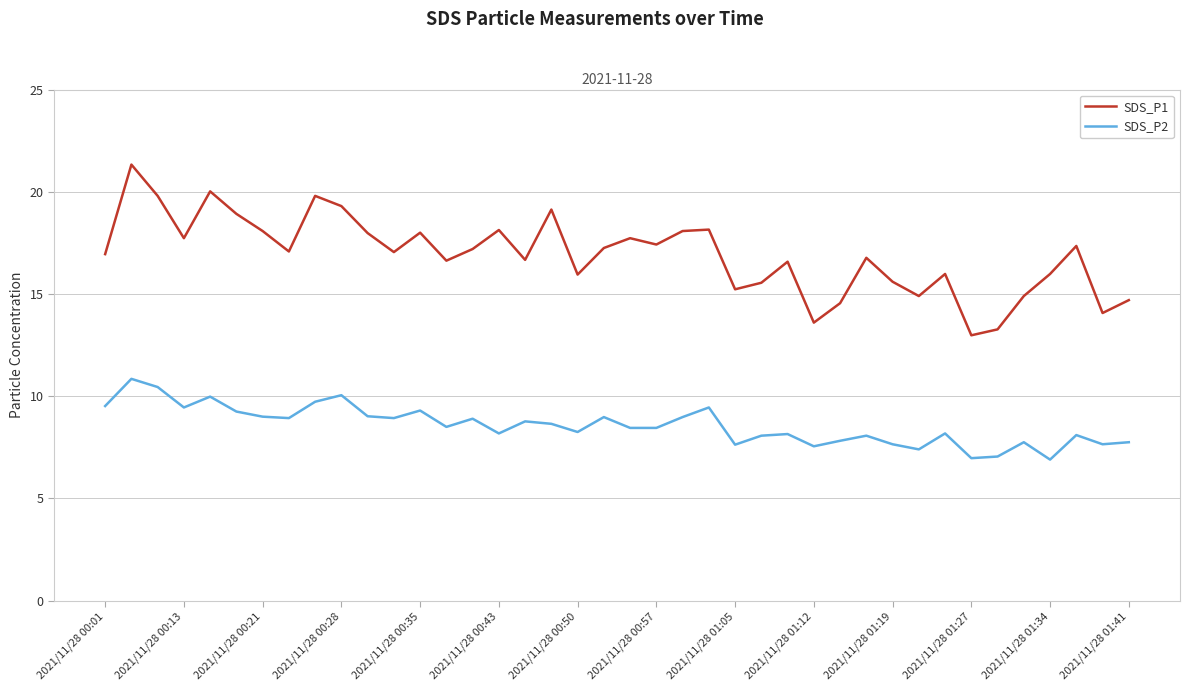

True or false: SDS_P2 and SDS_P1 cross at least once.

False